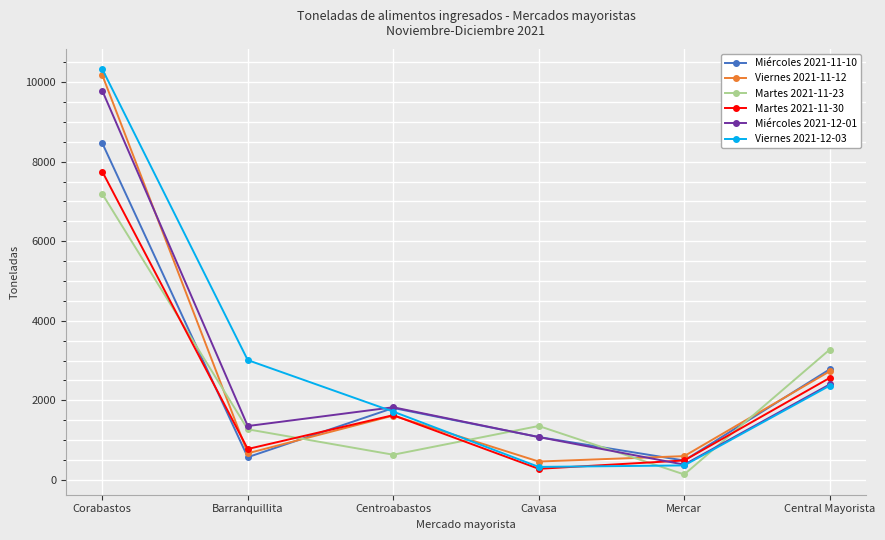

Between Centroabastos and Cavasa, which series saw the biggest shift?

Viernes 2021-12-03